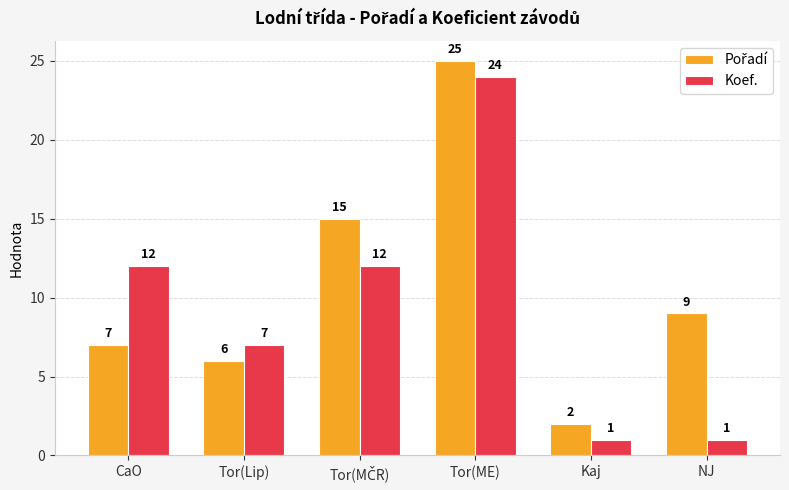

What is the label of the 5th bar from the right?

Tor(Lip)